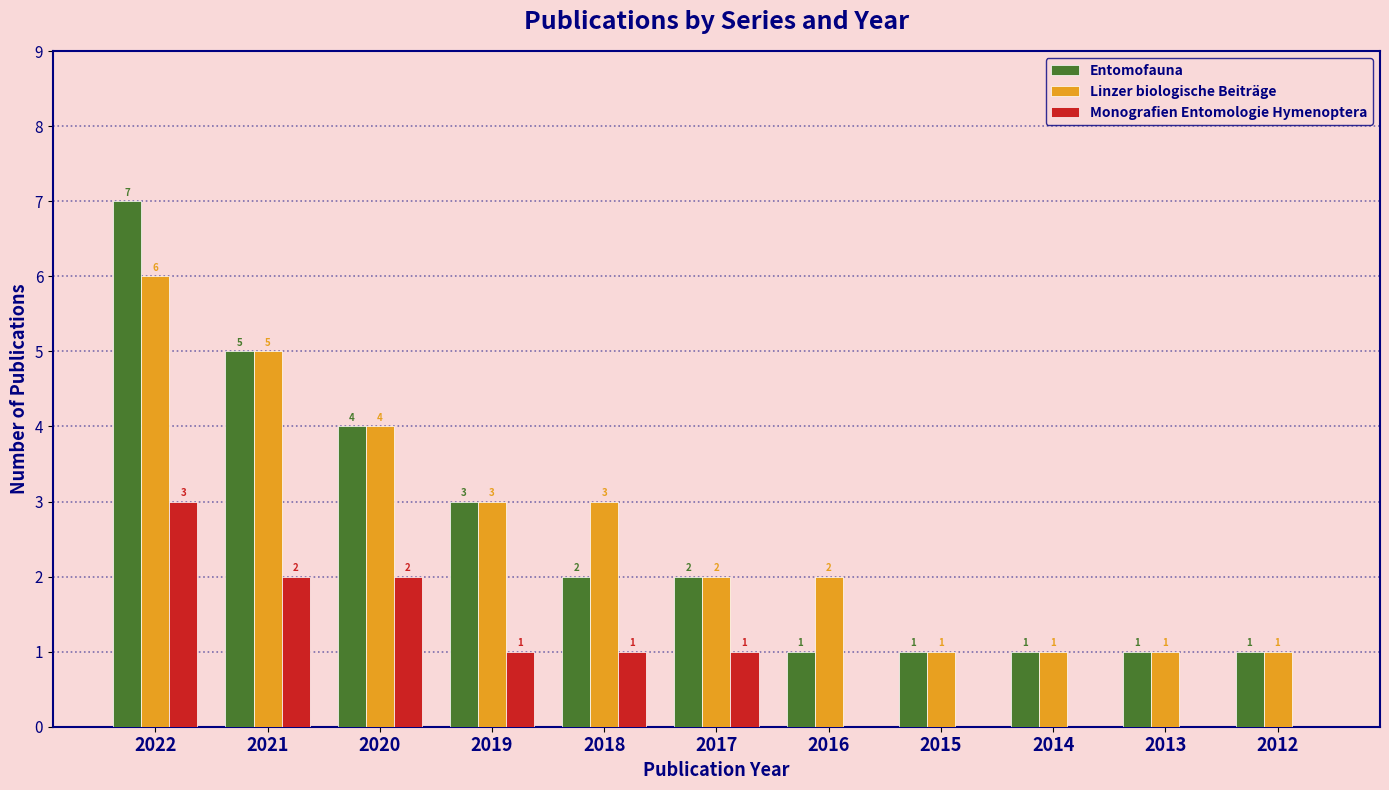

Which series changed the most between 2022 and 2015?

Entomofauna